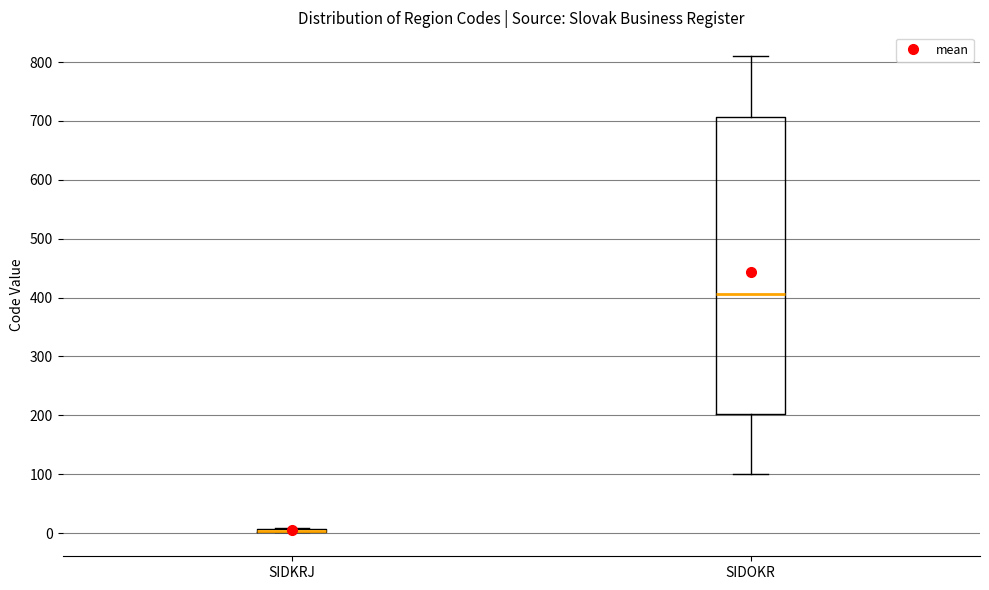

Comparing the boxes themselves (not the whiskers), which one is the tallest?

SIDOKR